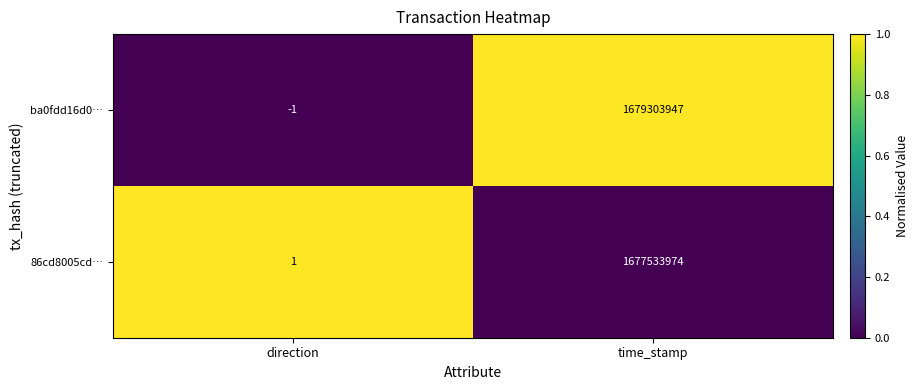

Reading left to right, transcribe all the data shown in this chart.

ba0fdd16d0…: direction=-1	time_stamp=1679303947
86cd8005cd…: direction=1	time_stamp=1677533974